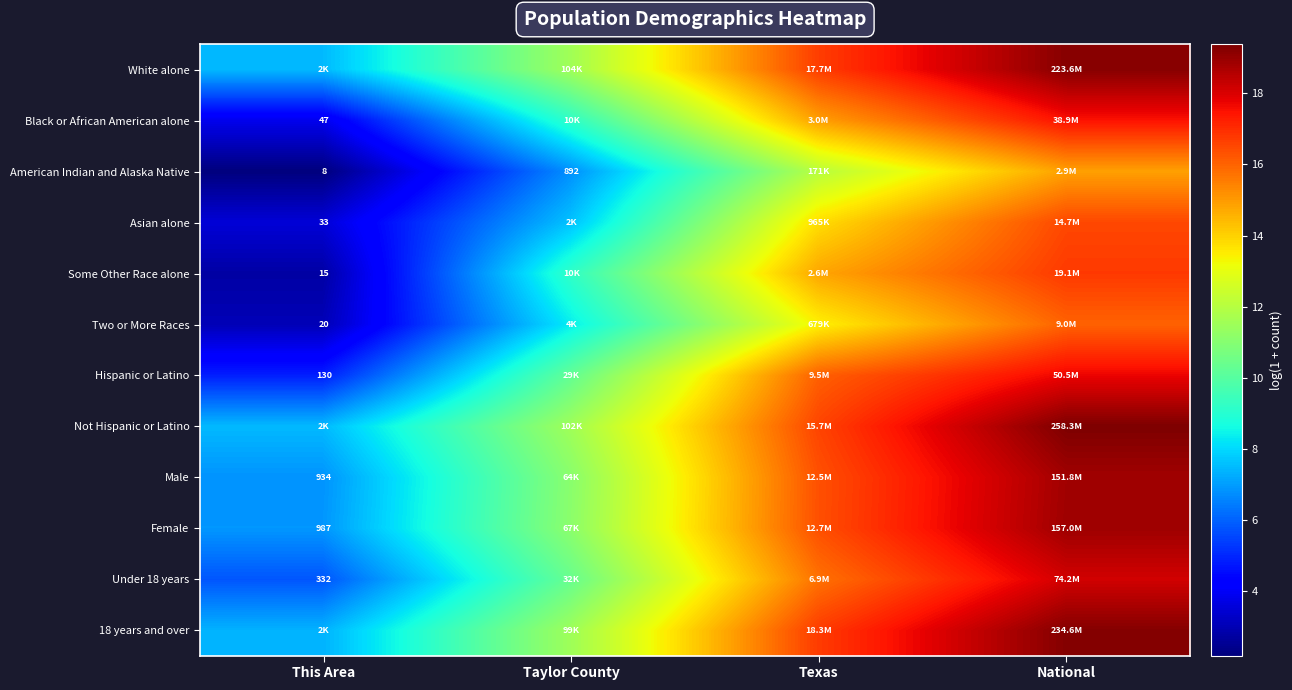

How many values in the Female series are below 16?

2